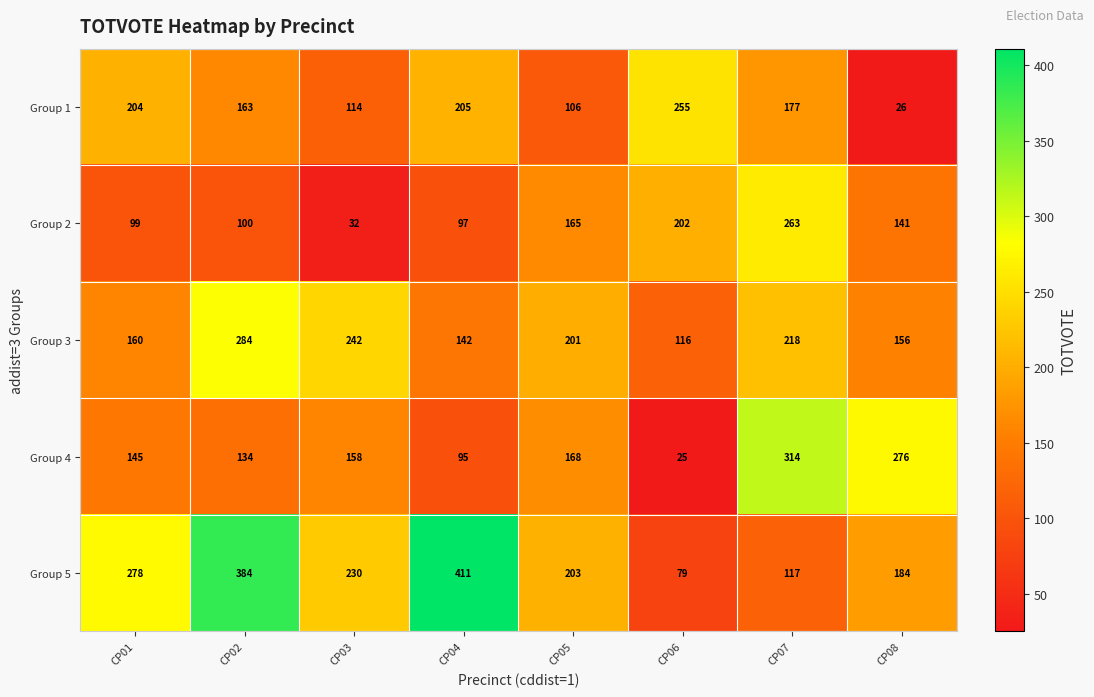

Which series has the largest range (max minus min)?

Group 5